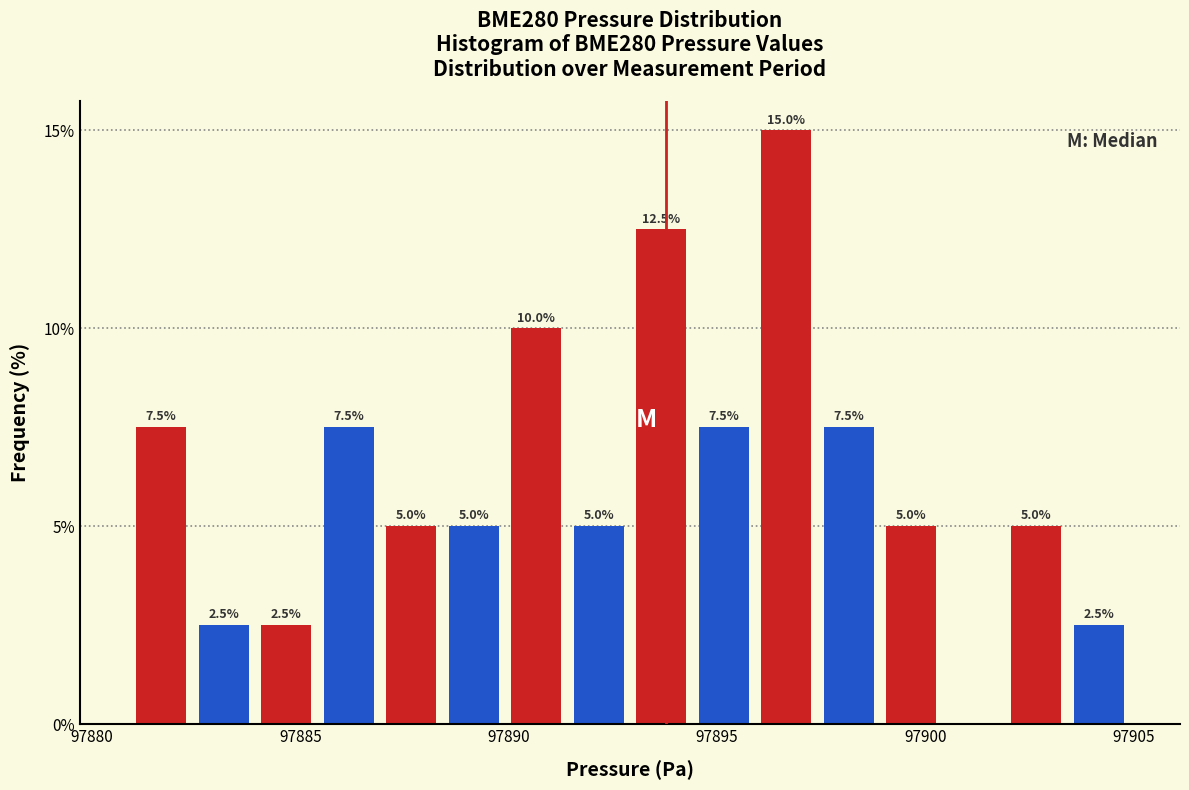

Around what value on the x-axis is the tallest bar? Give the approximate position of its centre, as read against the axis.

97896.5